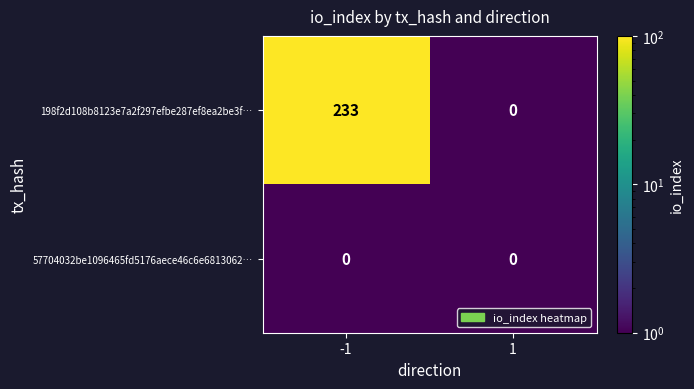

Rank the series by their maximum value, from highest to lowest.

198f2d108b8123e7a2f297efbe287ef8ea2be3f…, 57704032be1096465fd5176aece46c6e6813062…